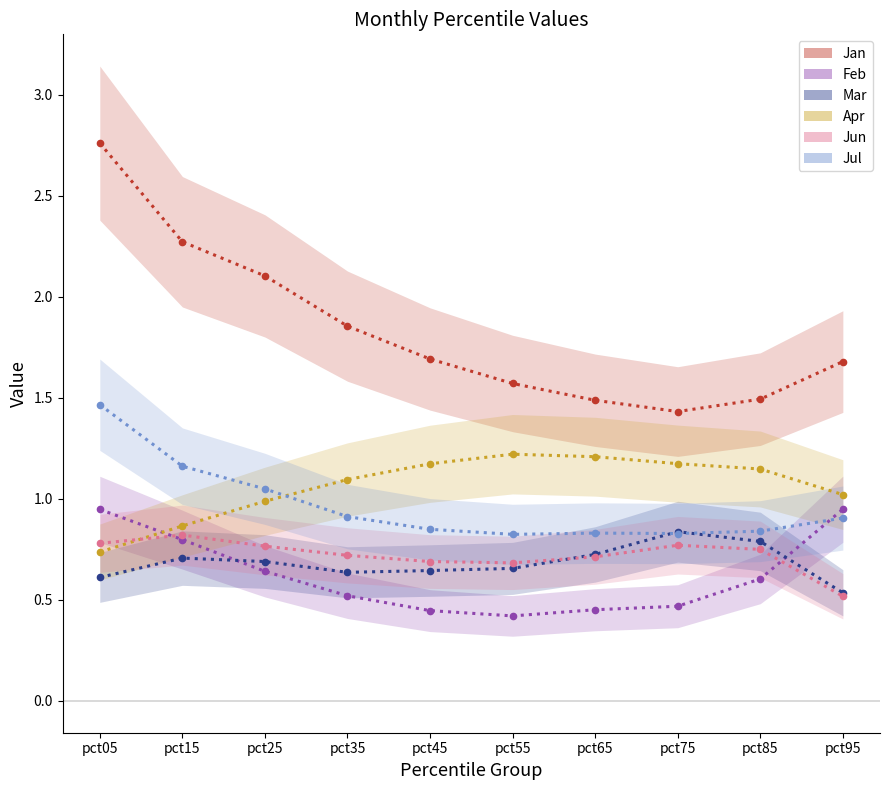

How many series are shown in this chart?

6